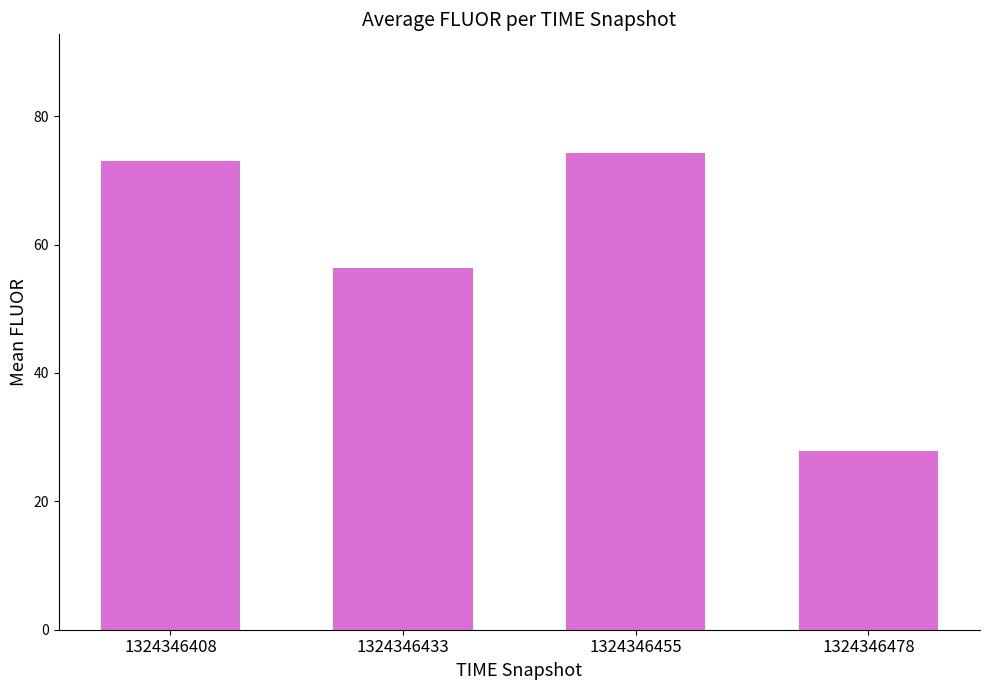

Rank the categories by value from lowest to highest.

1324346478, 1324346433, 1324346408, 1324346455